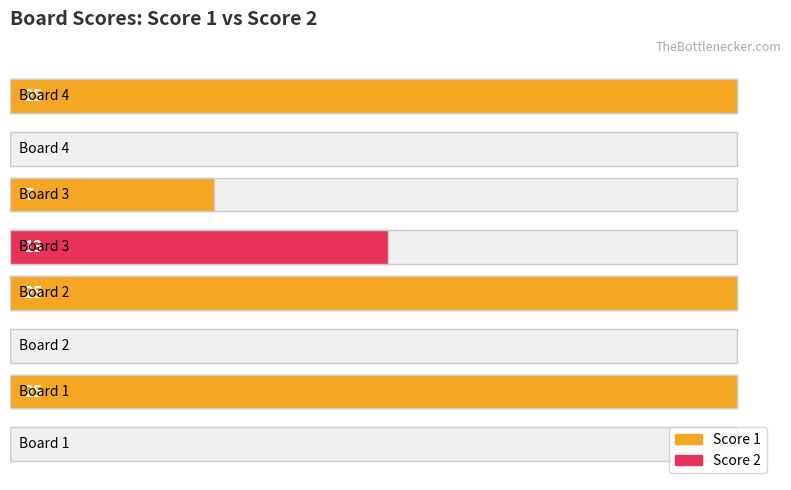

Rank the series by their average value, from lowest to highest.

Score 2, Score 1